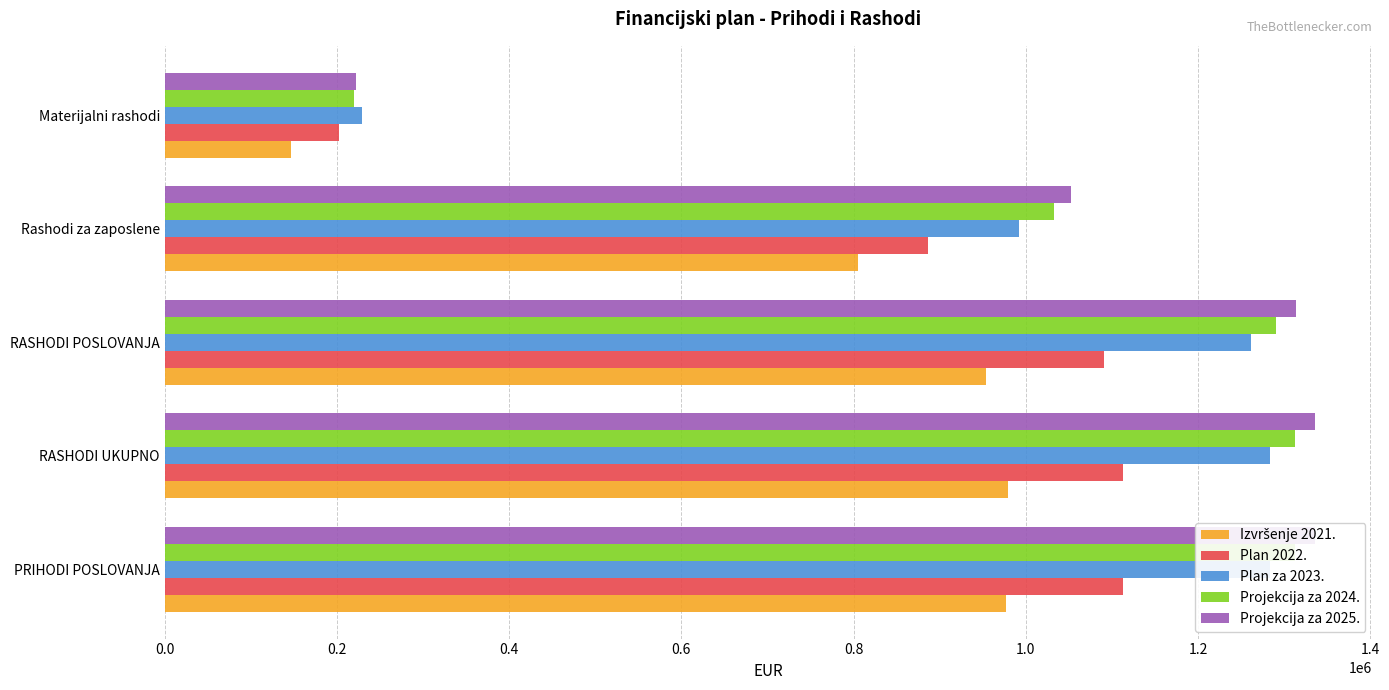

How many bars are there in each group?

5